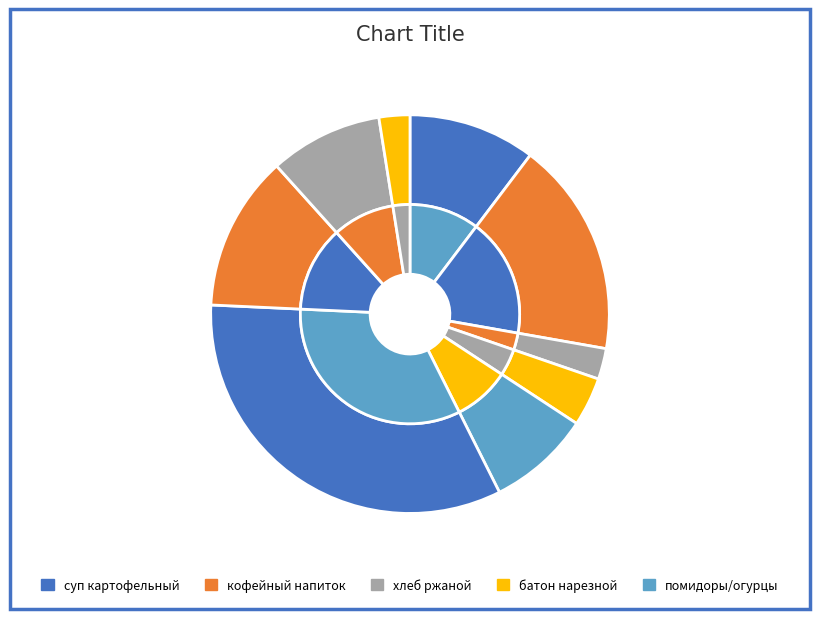

To the nearest percent, what is the average slice percentage?

11%